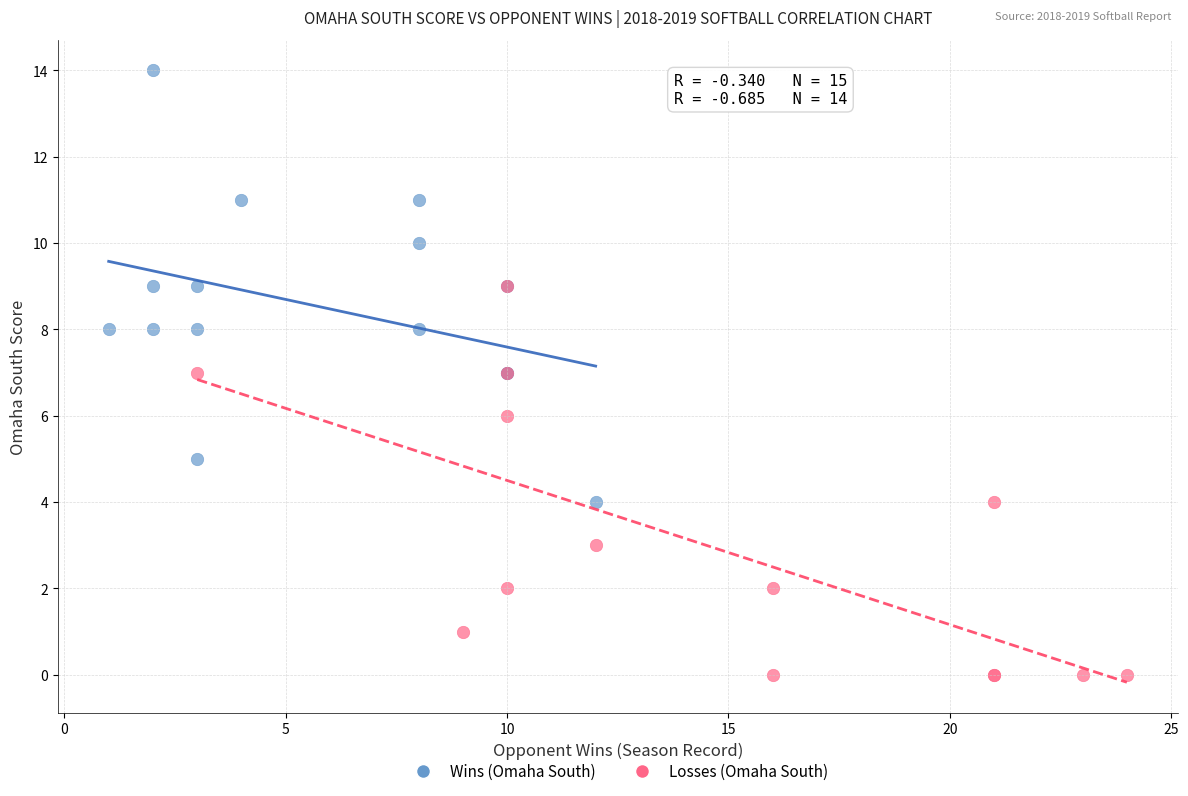

Which series contains the highest Y value?

Wins (Omaha South)